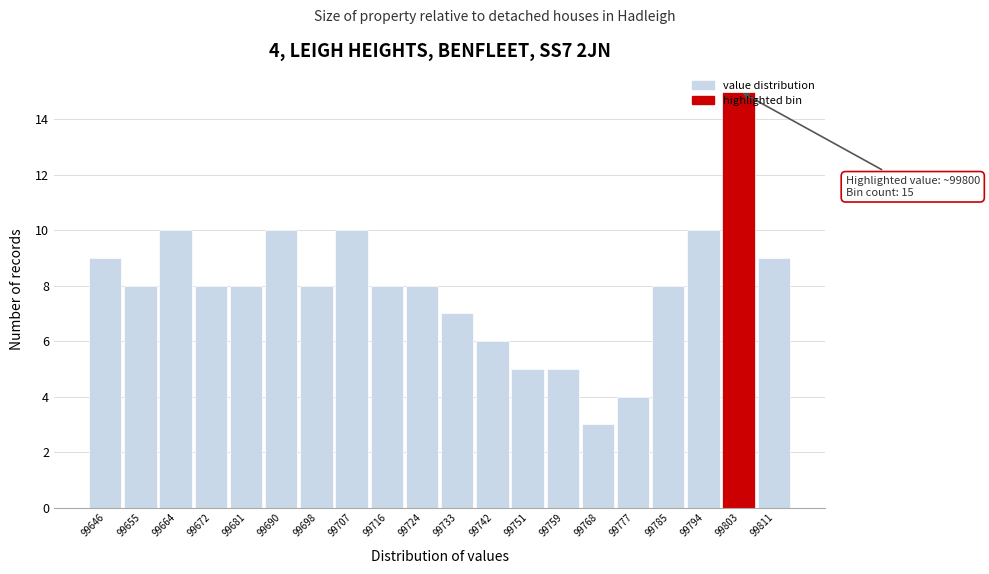

Over which range of the x-axis is the bar tallest?

99798 to 99807